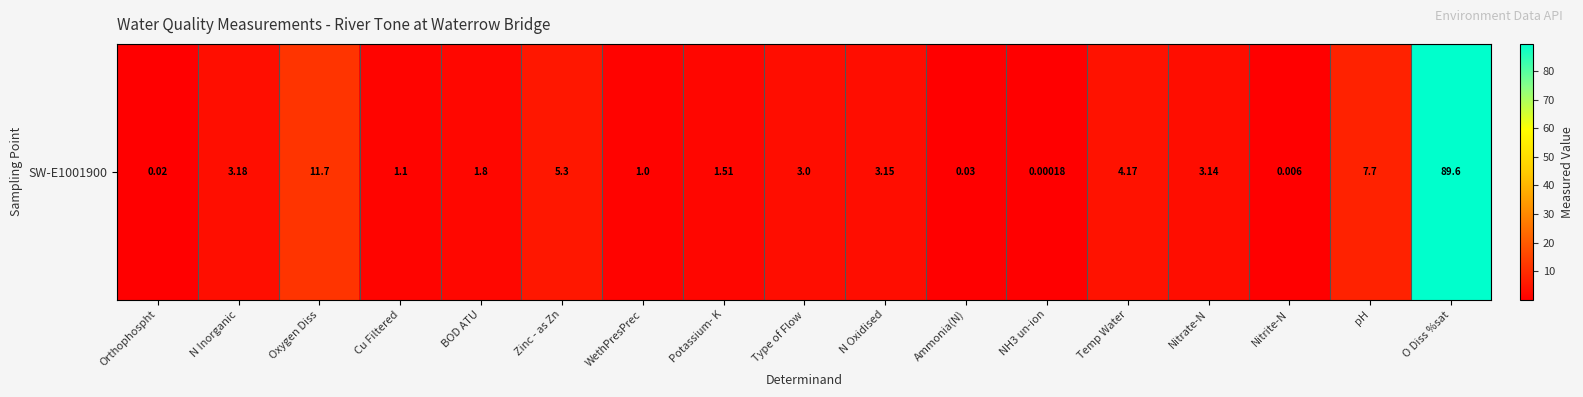

Rank the categories by value from highest to lowest.

O Diss %sat, Oxygen Diss, pH, Zinc - as Zn, Temp Water, N Inorganic, N Oxidised, Nitrate-N, Type of Flow, BOD ATU, Potassium- K, Cu Filtered, WethPresPrec, Ammonia(N), Orthophospht, Nitrite-N, NH3 un-ion